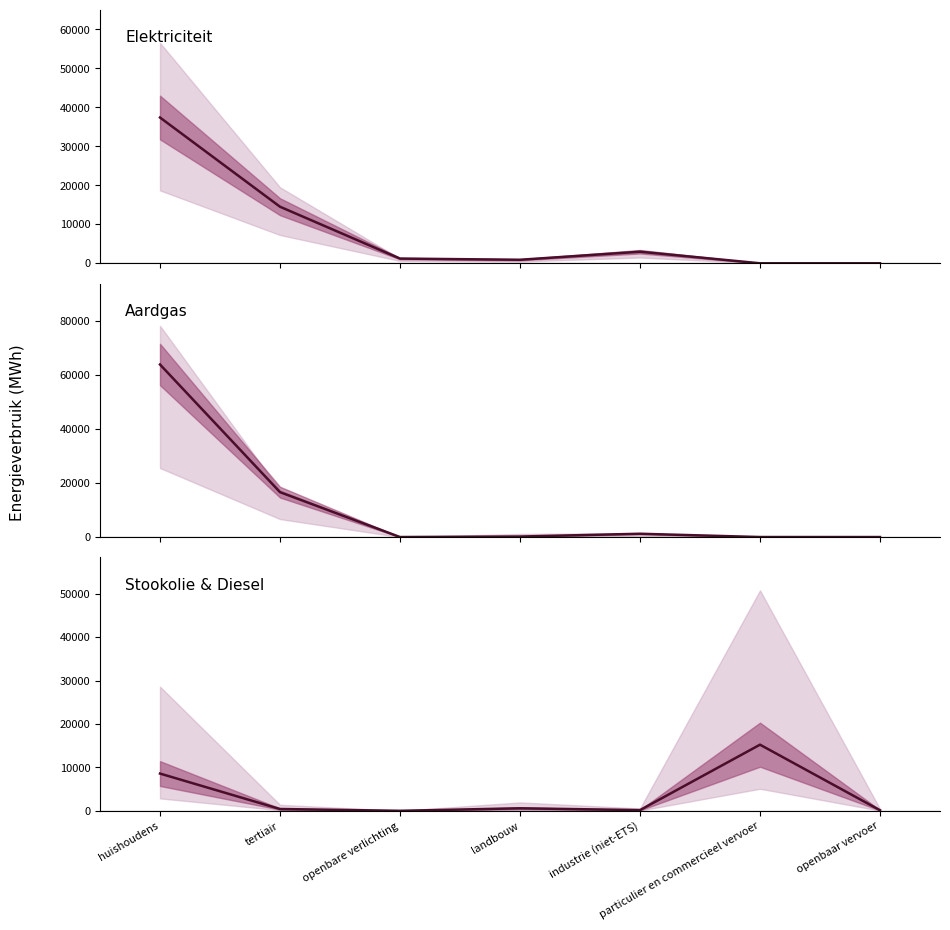

What is the total value across all series at industrie (niet-ETS)?

4341.8